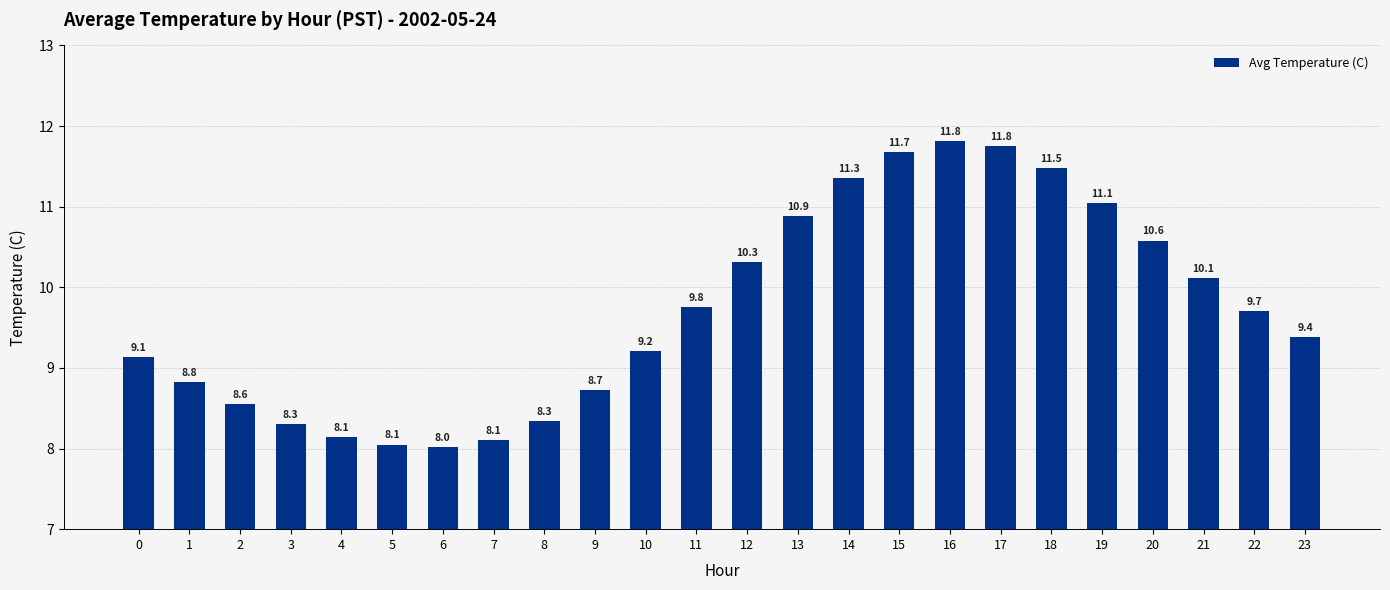

Which category has the highest value across all series?

16